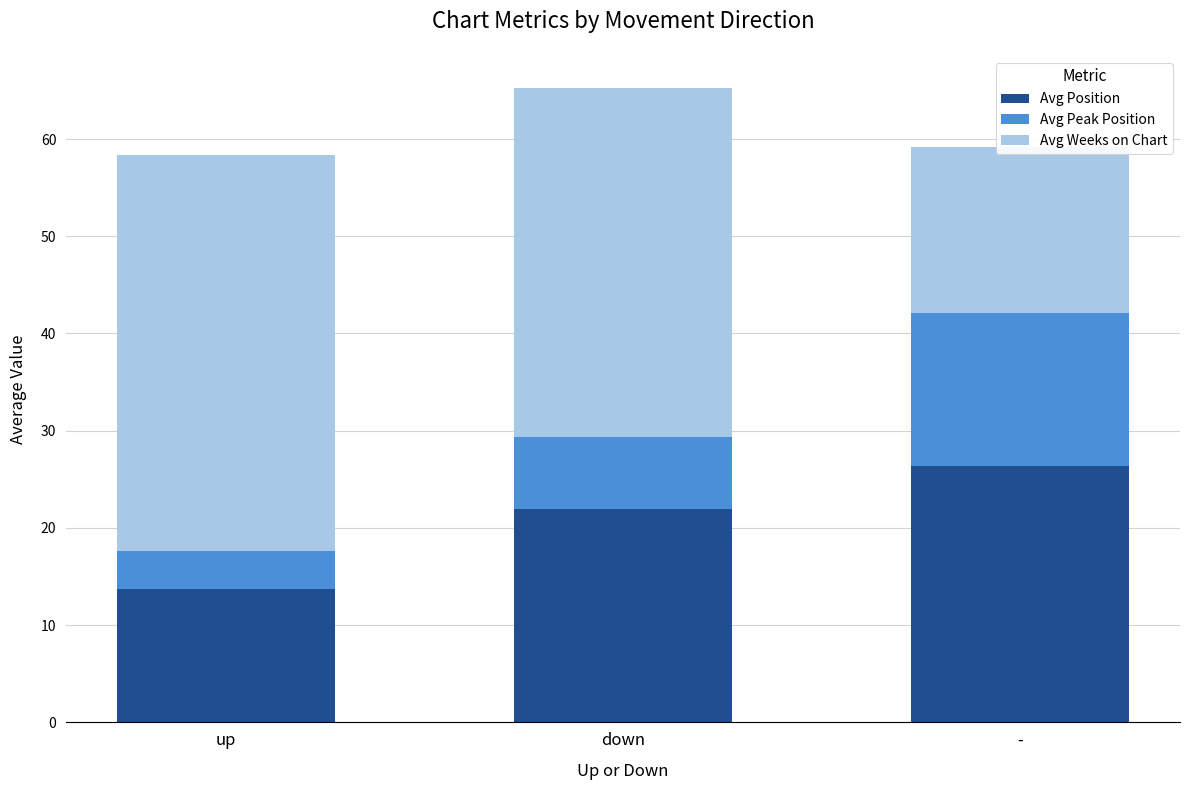

What is the approximate value of Avg Weeks on Chart at up?

40.7